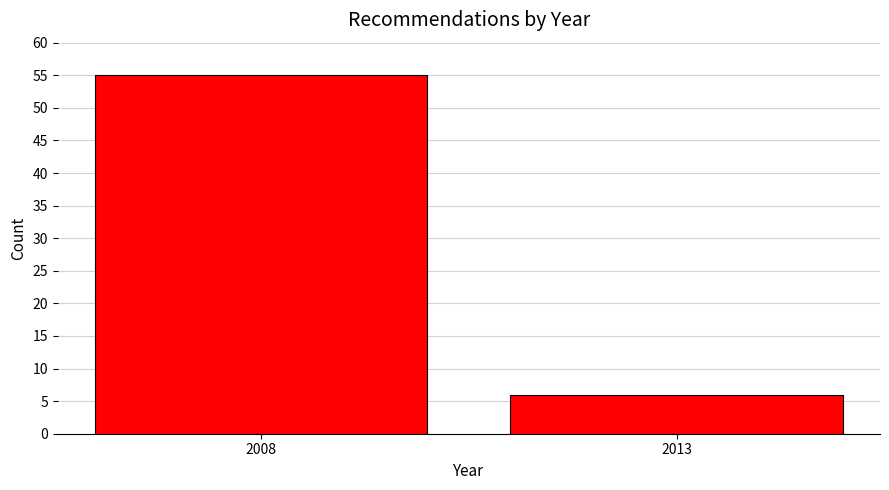

Reading left to right, transcribe all the data shown in this chart.

2008=55	2013=6